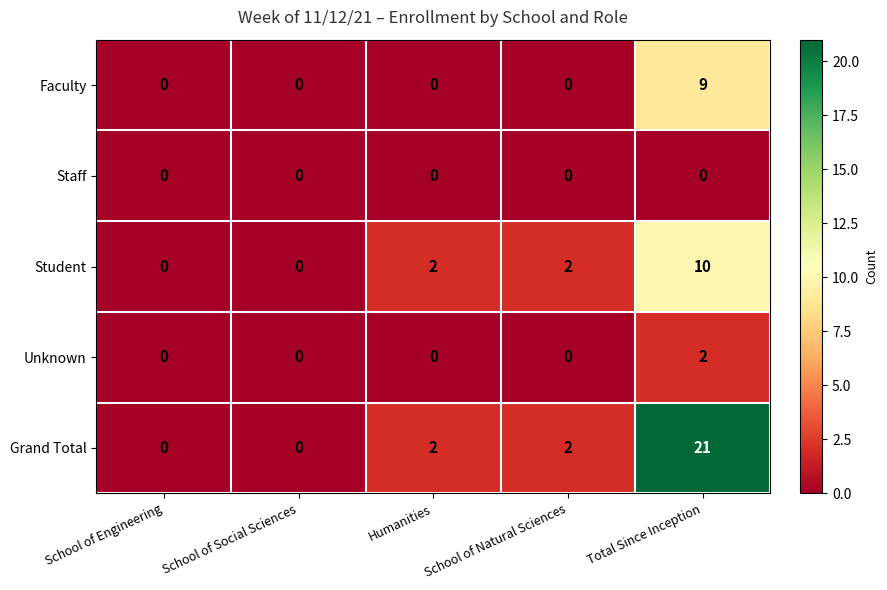

Which series has the widest spread of values?

Grand Total